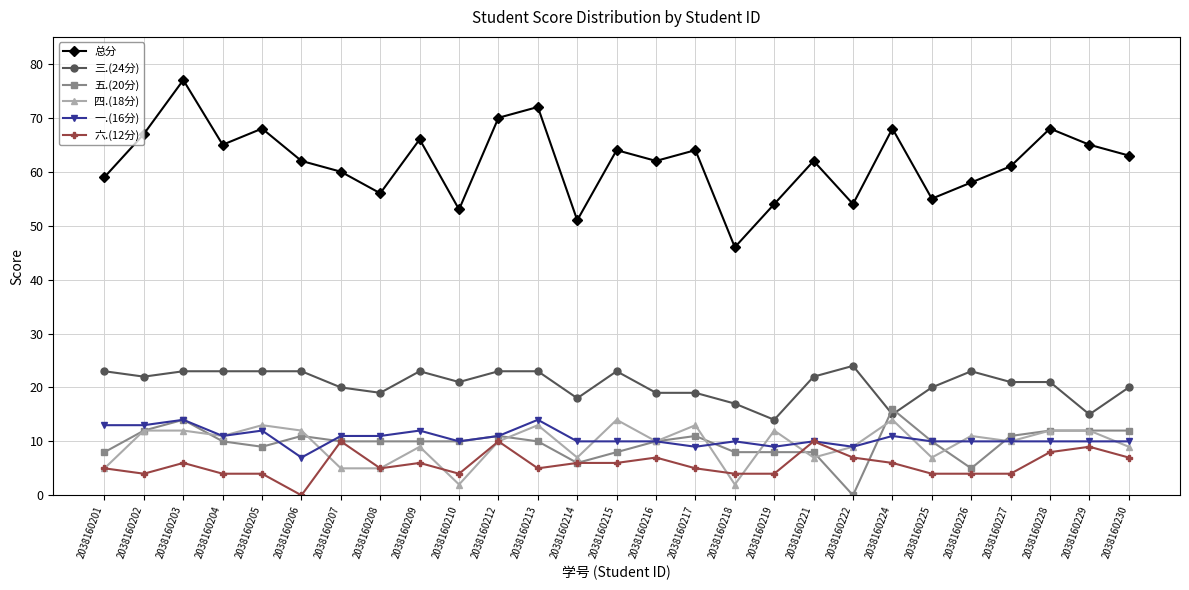

What is the difference between the highest and lowest values at 2038160208?

51